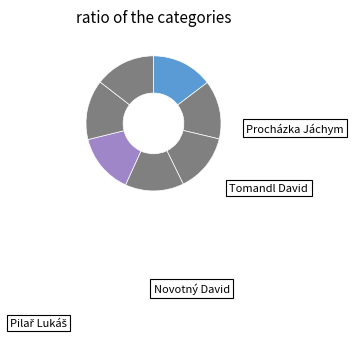

How many segments does this pie chart have?

7